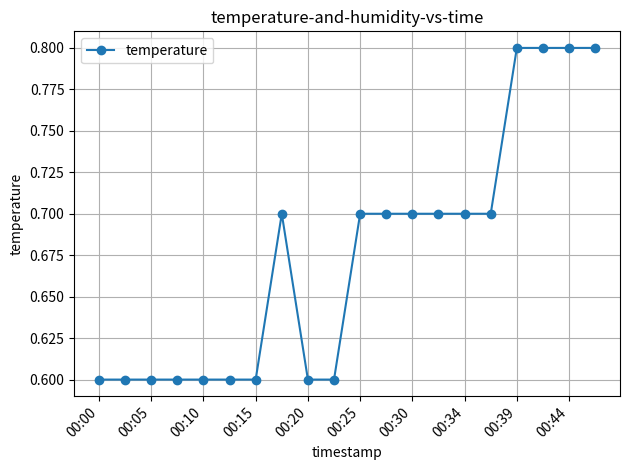

How many lines are shown in the chart?

1